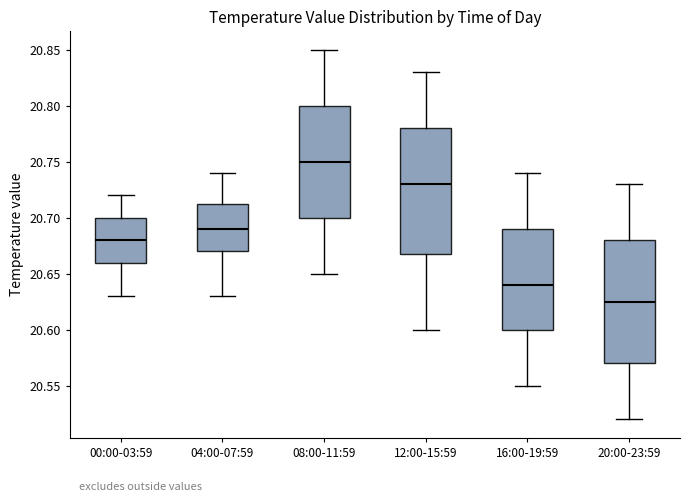

Which box's median line is the highest?

08:00-11:59